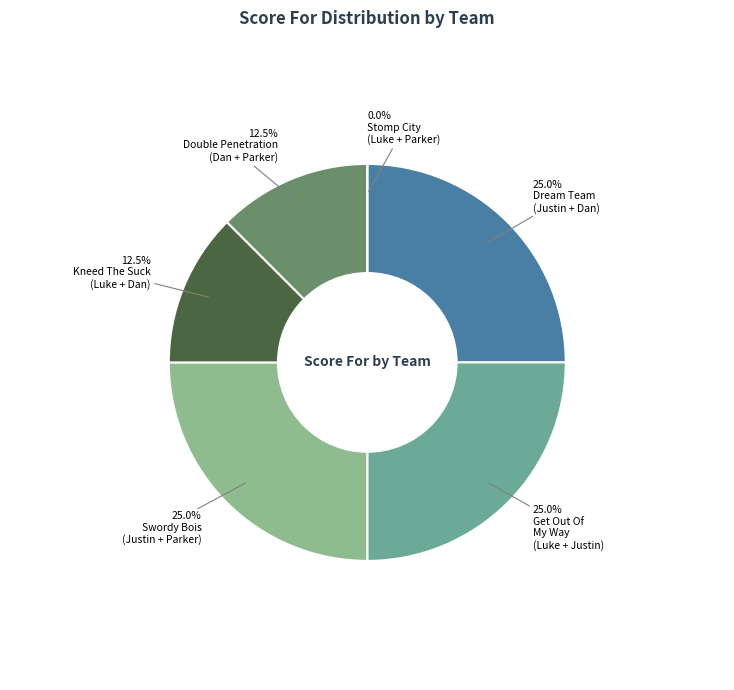

Is the sum of Kneed The Suck (Luke + Dan) and Stomp City (Luke + Parker) greater than half?

No